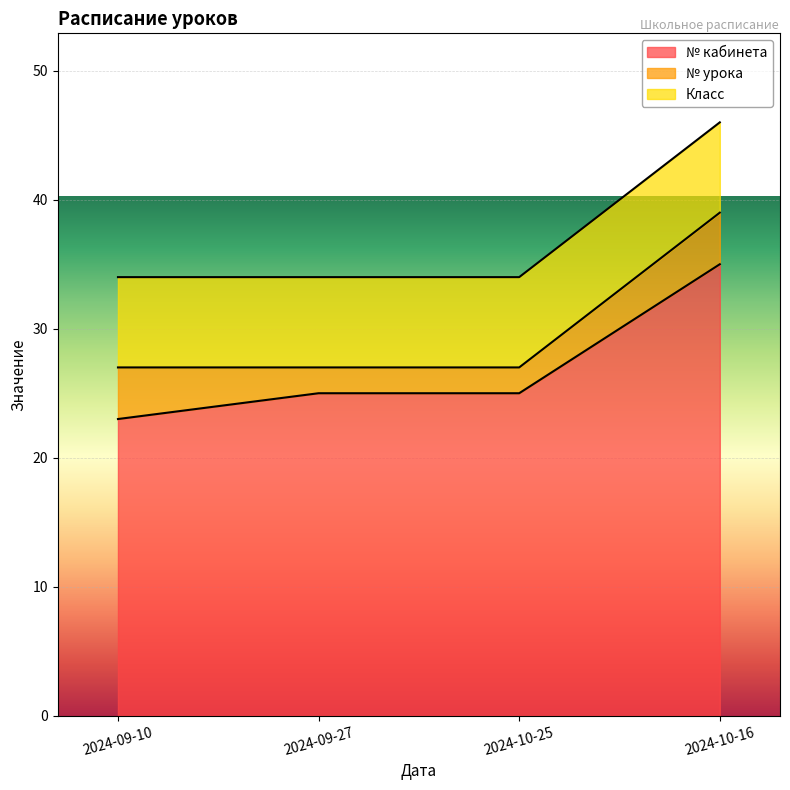

At which label is Класс closest to 7?

2024-09-10